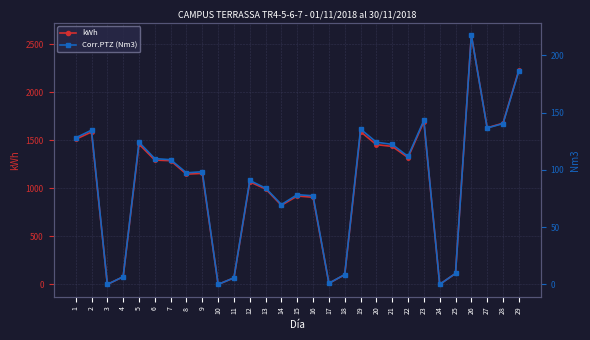

Where does the kWh series first go above 1155?

1